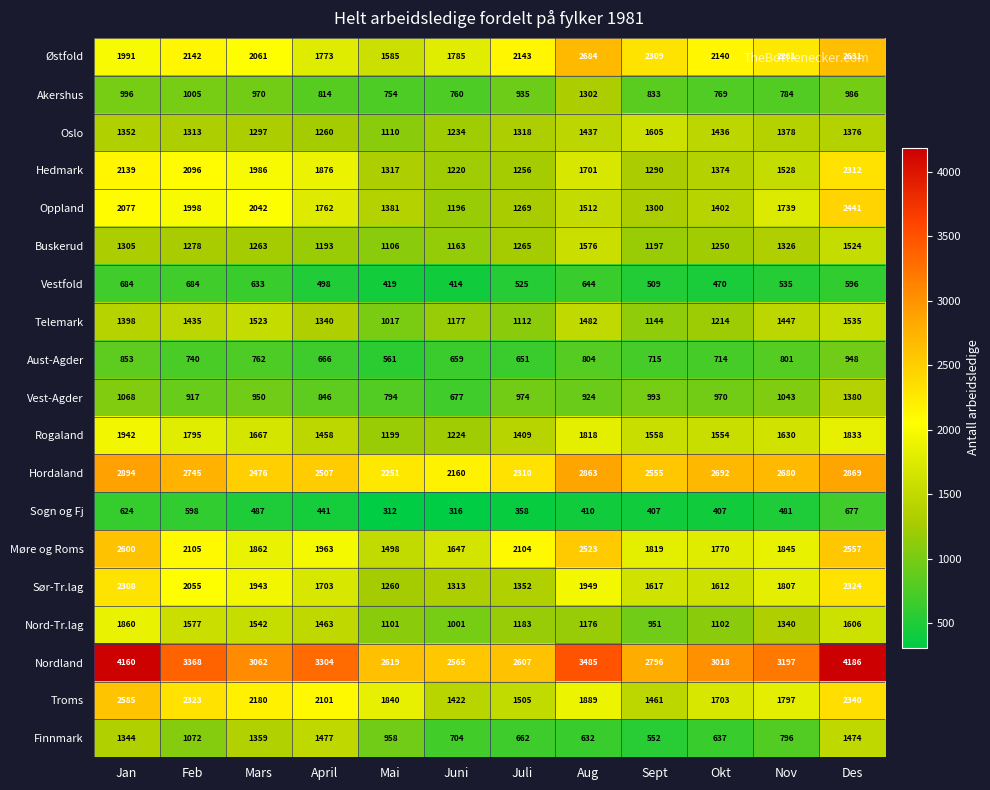

At which category is the sum across all series the highest?

Des